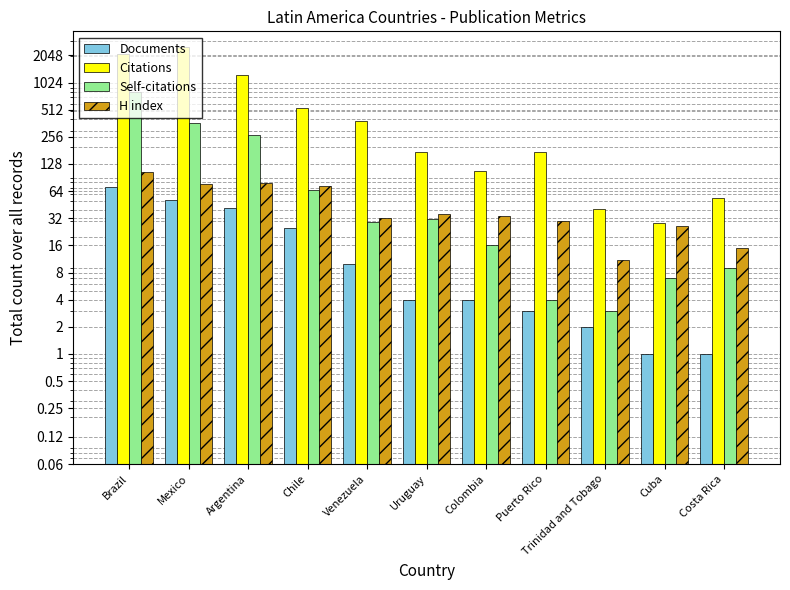

True or false: Self-citations has a value of 16 at Colombia.

True